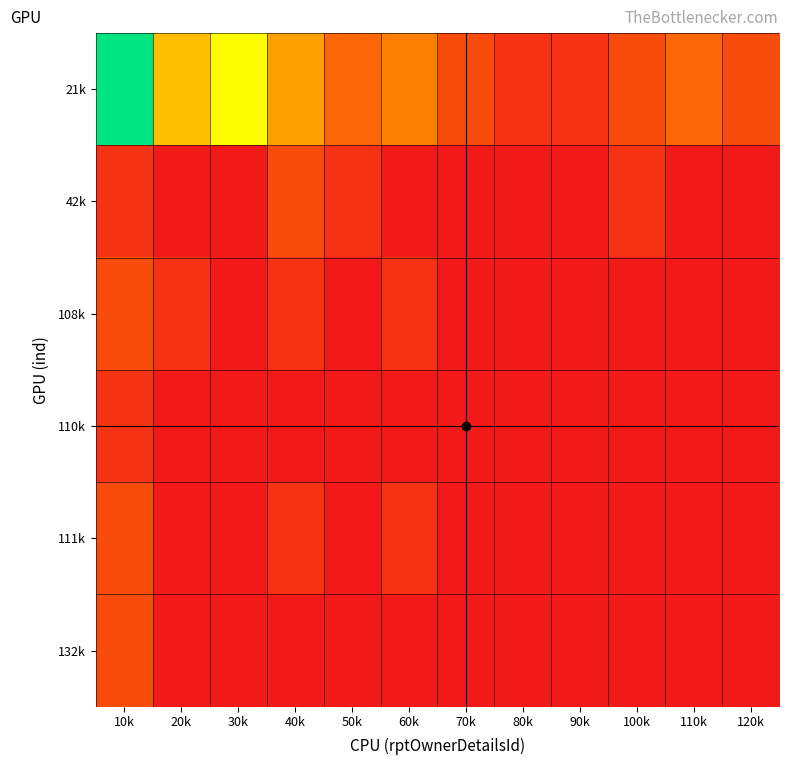

Reading right to left, extract all data points from this chart.

21k: 120k=16666.7	110k=25000.0	100k=16666.7	90k=8333.3	80k=8333.3	70k=16666.7	60k=33333.3	50k=25000.0	40k=41666.7	30k=66666.7	20k=50000.0	10k=100000.0
42k: 120k=0.0	110k=0.0	100k=8333.3	90k=0.0	80k=0.0	70k=0.0	60k=0.0	50k=8333.3	40k=16666.7	30k=0.0	20k=0.0	10k=8333.3
108k: 120k=0.0	110k=0.0	100k=0.0	90k=0.0	80k=0.0	70k=0.0	60k=8333.3	50k=0.0	40k=8333.3	30k=0.0	20k=8333.3	10k=16666.7
110k: 120k=0.0	110k=0.0	100k=0.0	90k=0.0	80k=0.0	70k=0.0	60k=0.0	50k=0.0	40k=0.0	30k=0.0	20k=0.0	10k=8333.3
111k: 120k=0.0	110k=0.0	100k=0.0	90k=0.0	80k=0.0	70k=0.0	60k=8333.3	50k=0.0	40k=8333.3	30k=0.0	20k=0.0	10k=16666.7
132k: 120k=0.0	110k=0.0	100k=0.0	90k=0.0	80k=0.0	70k=0.0	60k=0.0	50k=0.0	40k=0.0	30k=0.0	20k=0.0	10k=16666.7